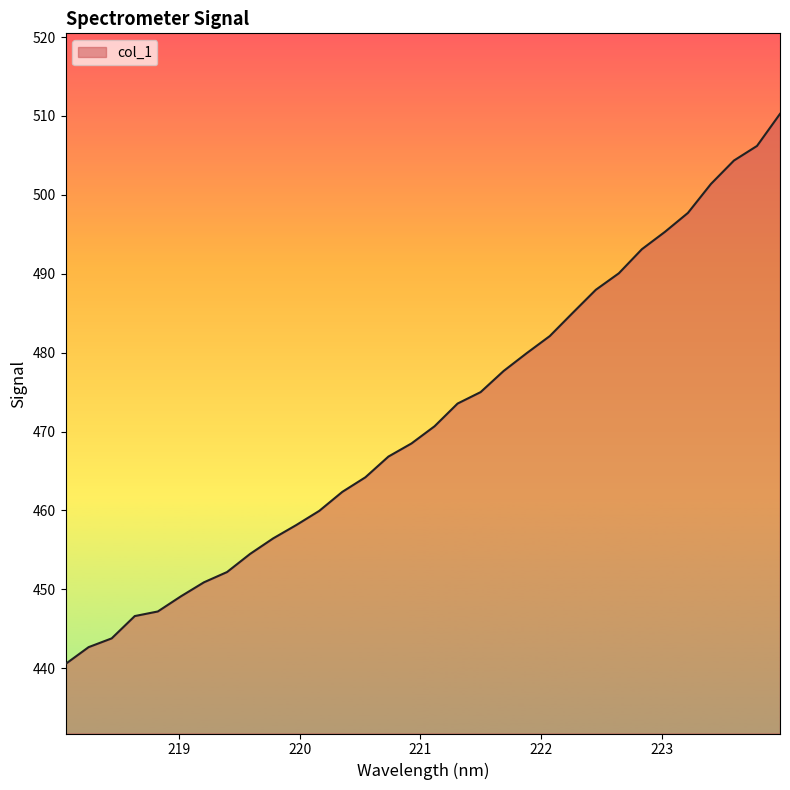

What is the smallest value displayed?

440.5